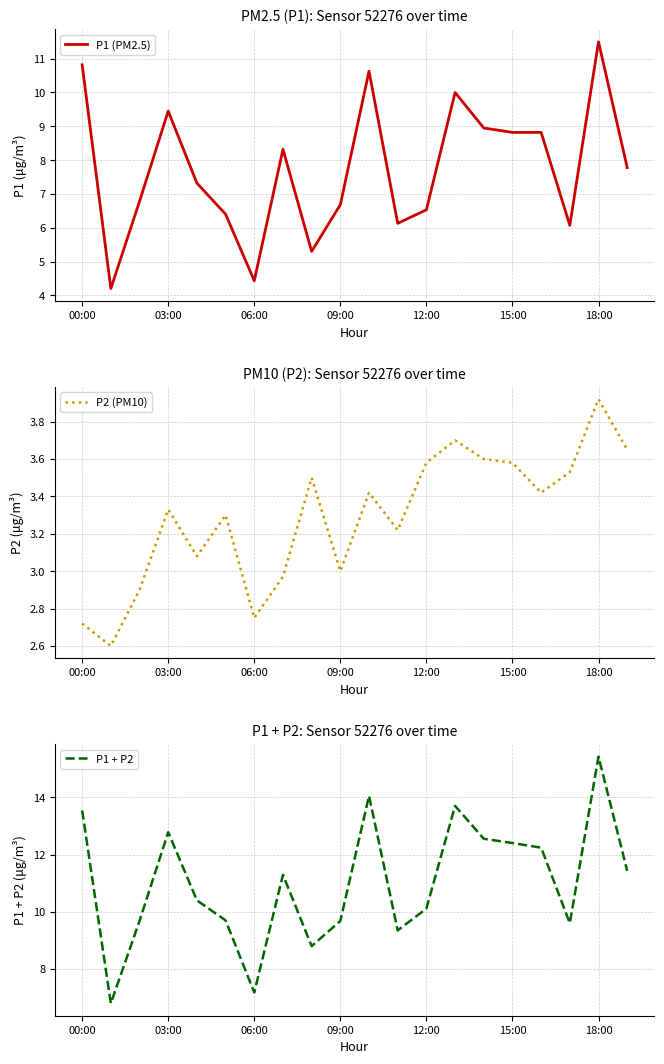

At which label does P1 (PM2.5) first exceed 7?

00:00